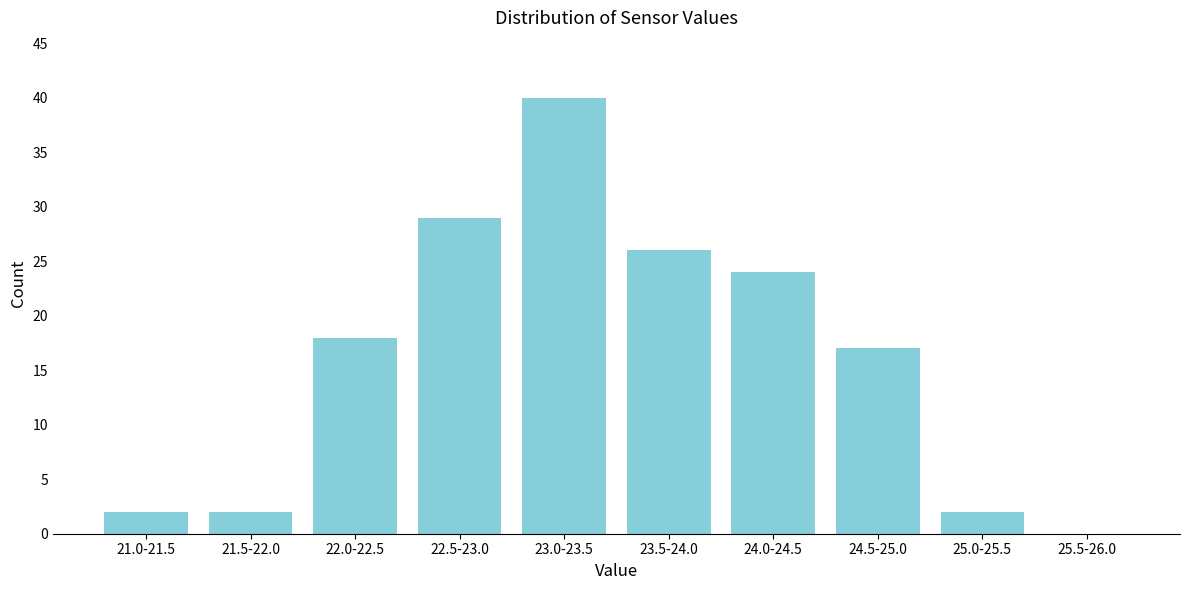

Reading left to right, what are all the values shown in this chart?

21.0-21.5=2	21.5-22.0=2	22.0-22.5=18	22.5-23.0=29	23.0-23.5=40	23.5-24.0=26	24.0-24.5=24	24.5-25.0=17	25.0-25.5=2	25.5-26.0=0